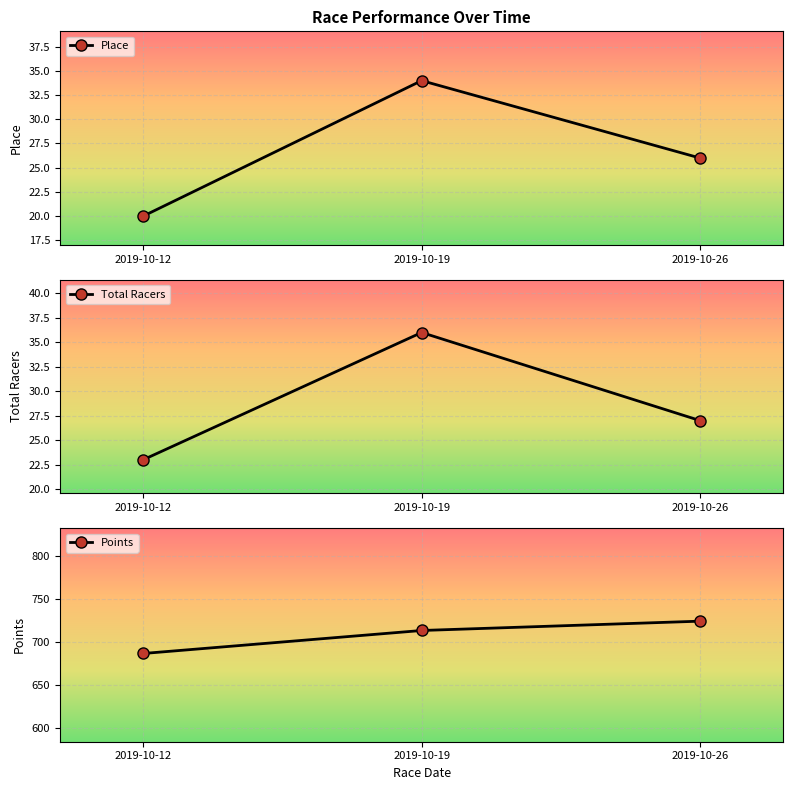

Which series has the largest total across all categories?

Points